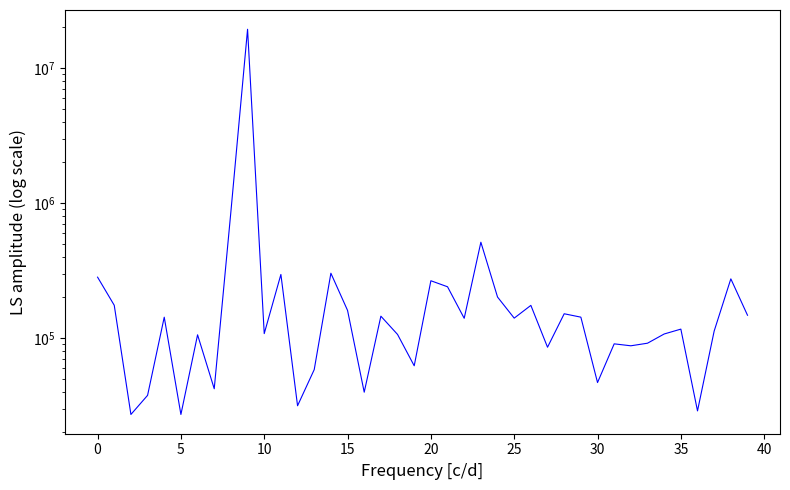

What is the sum of all values?

25572304.8